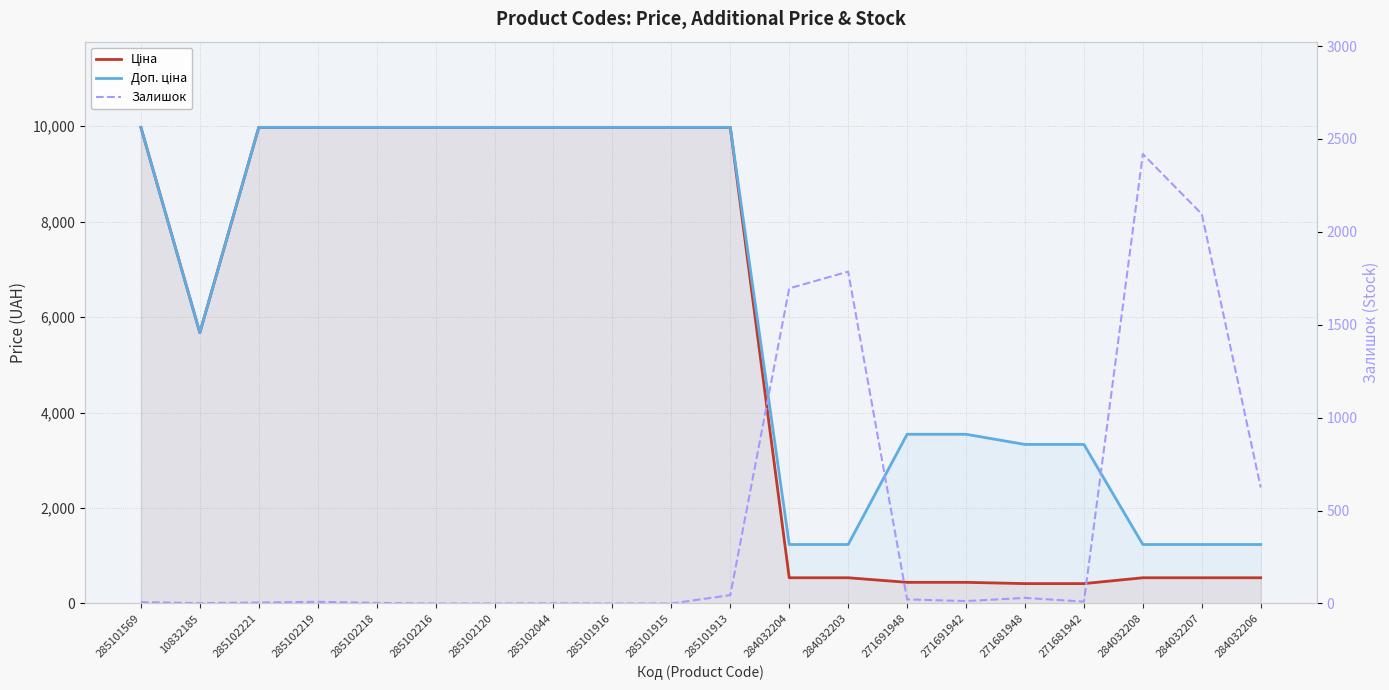

What are all the series names shown in the legend?

Ціна, Доп. ціна, Залишок